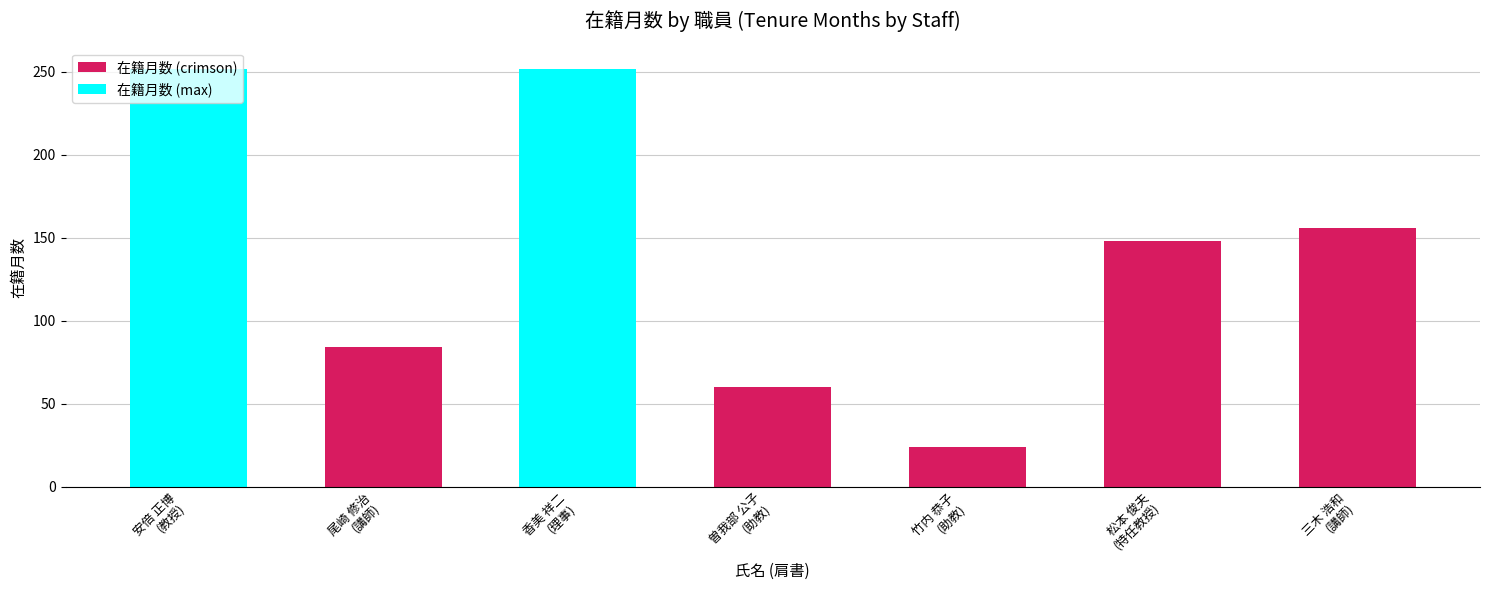

What is the change in value from 安倍 正博
(教授) to 竹内 恭子
(助教)?

-228